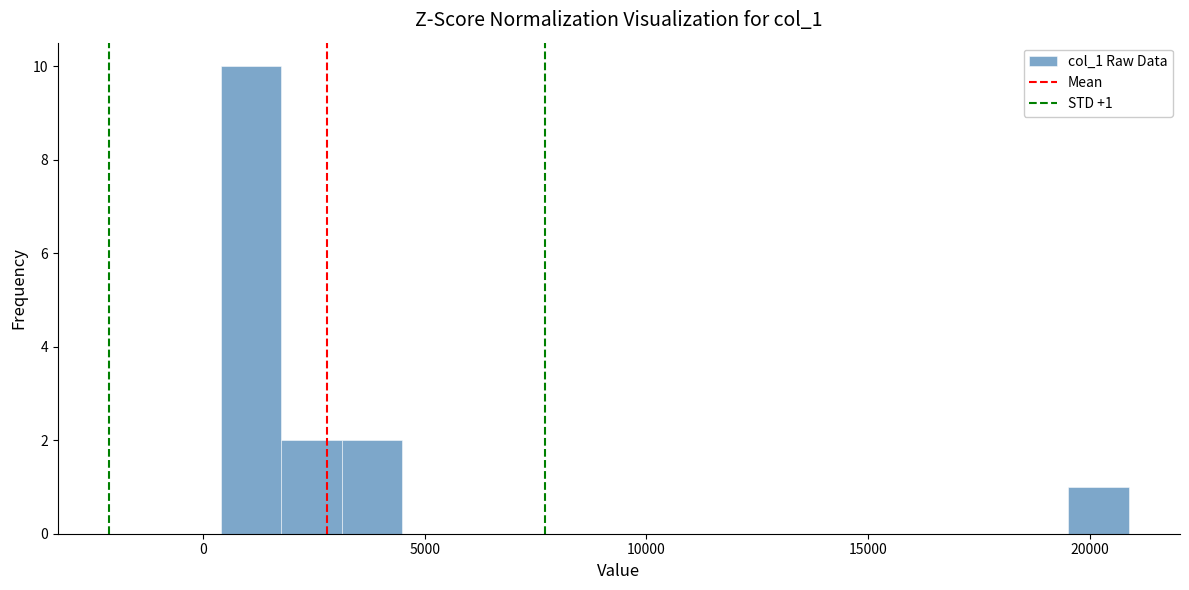

Read against the x-axis, roughly where is the centre of the tallest bar?

1000